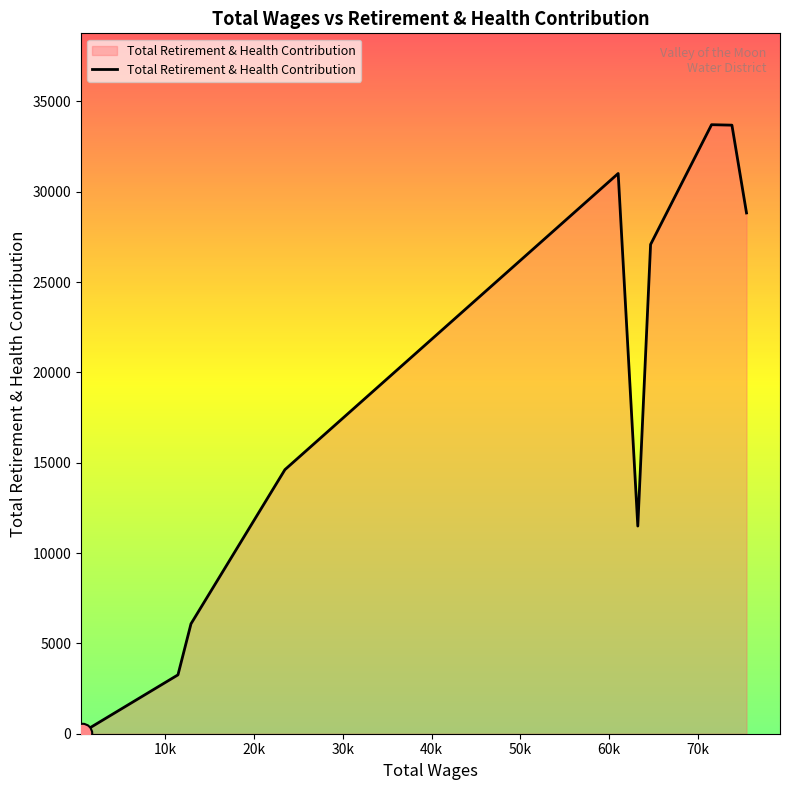

What is the difference between the maximum and minimum values?

33662